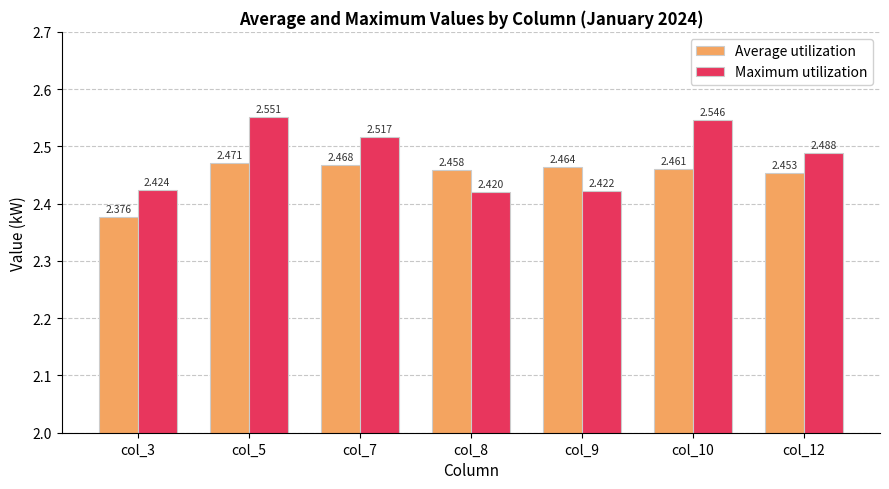

True or false: Maximum utilization has a value of 0.6 at col_5.

False